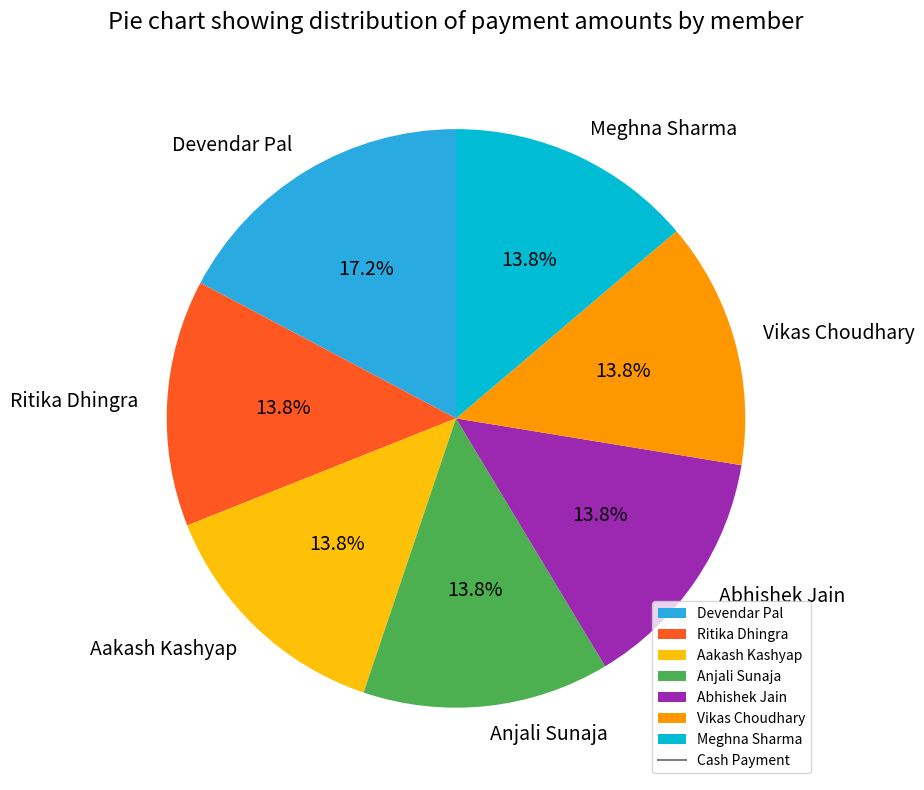

How much of the chart is everything except Ritika Dhingra?

86.2%